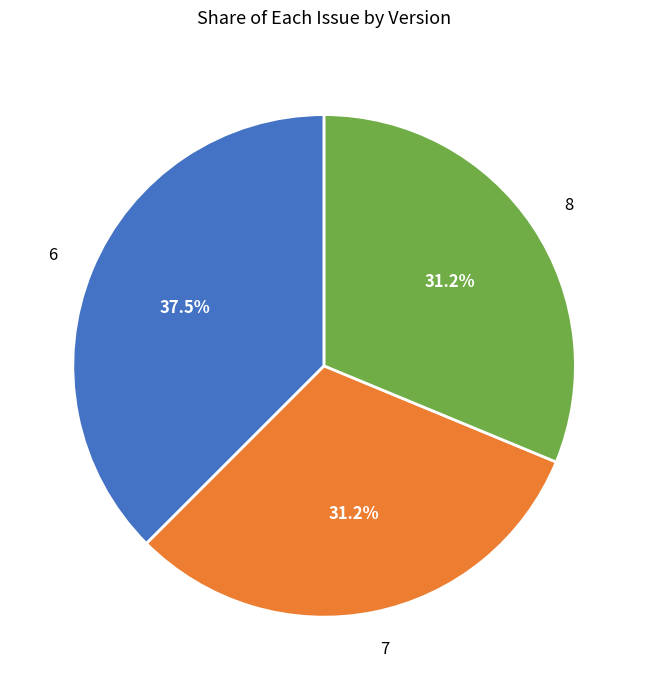

Which category has the biggest portion of the pie?

6